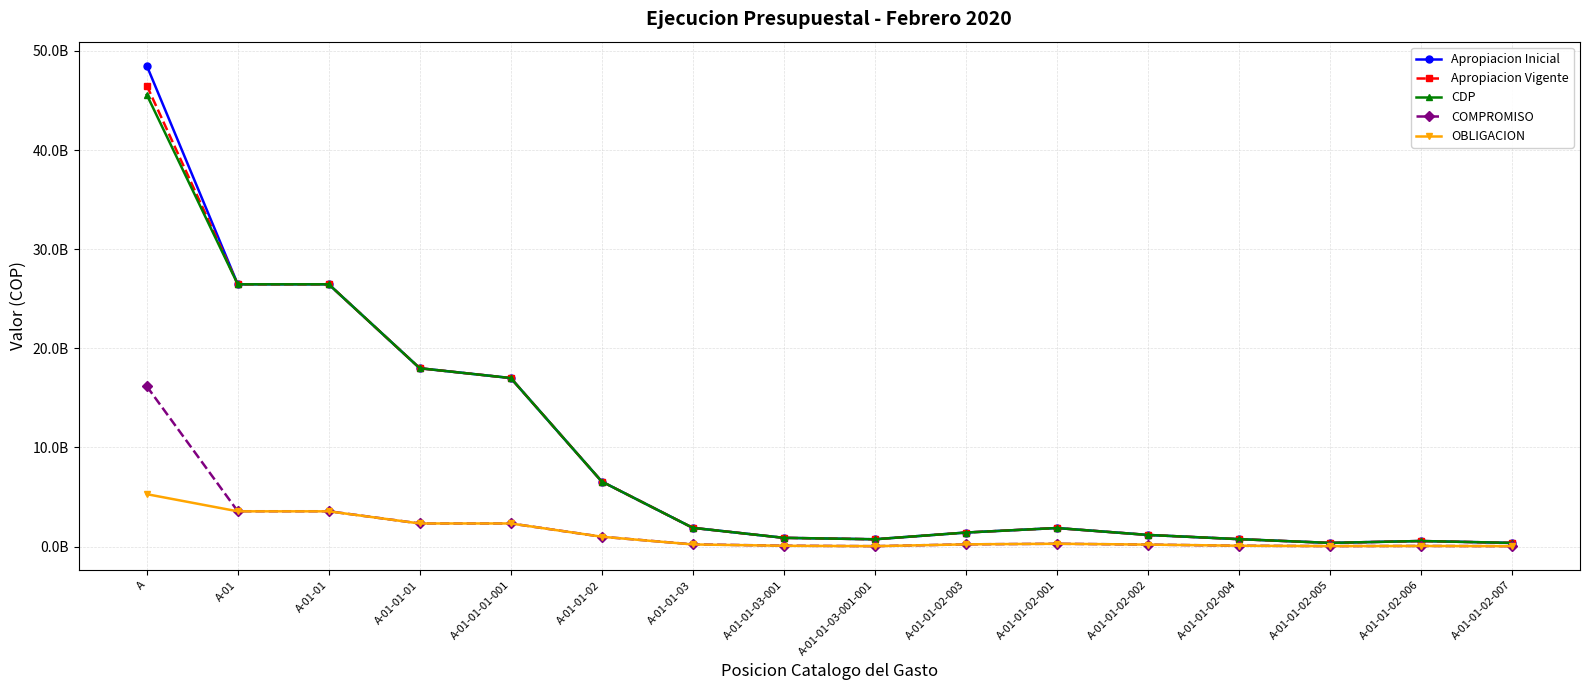

What is the spread (max minus min) of values at A?

43210533881.8